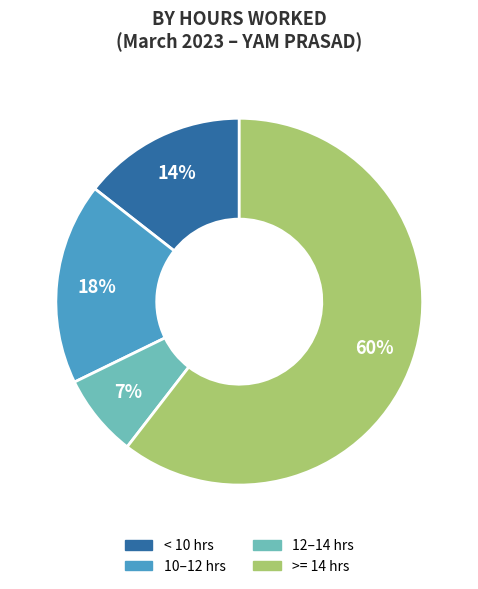

To the nearest percent, what is the average slice percentage?

25%